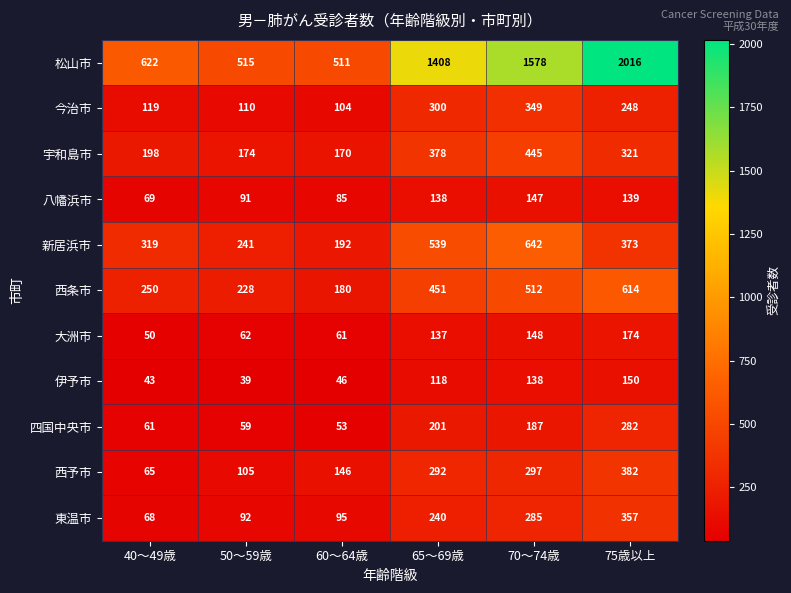

How many values in the 今治市 series are below 248?

3